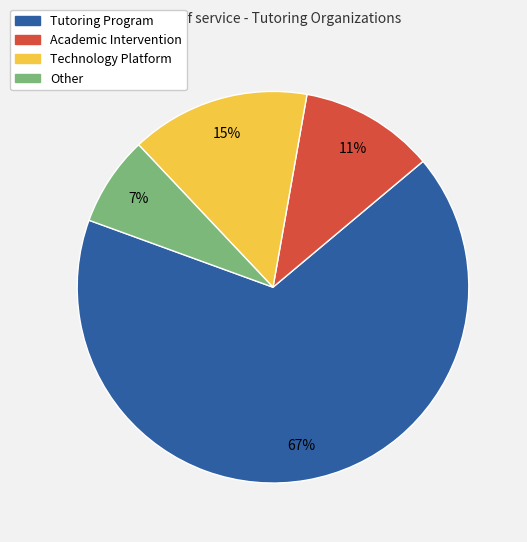

Between Other and Technology Platform, which is larger?

Technology Platform